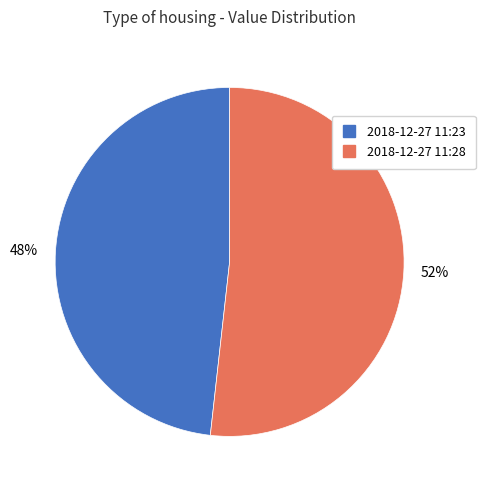

To the nearest percent, what is the difference between the largest and smallest slice percentages?

4%